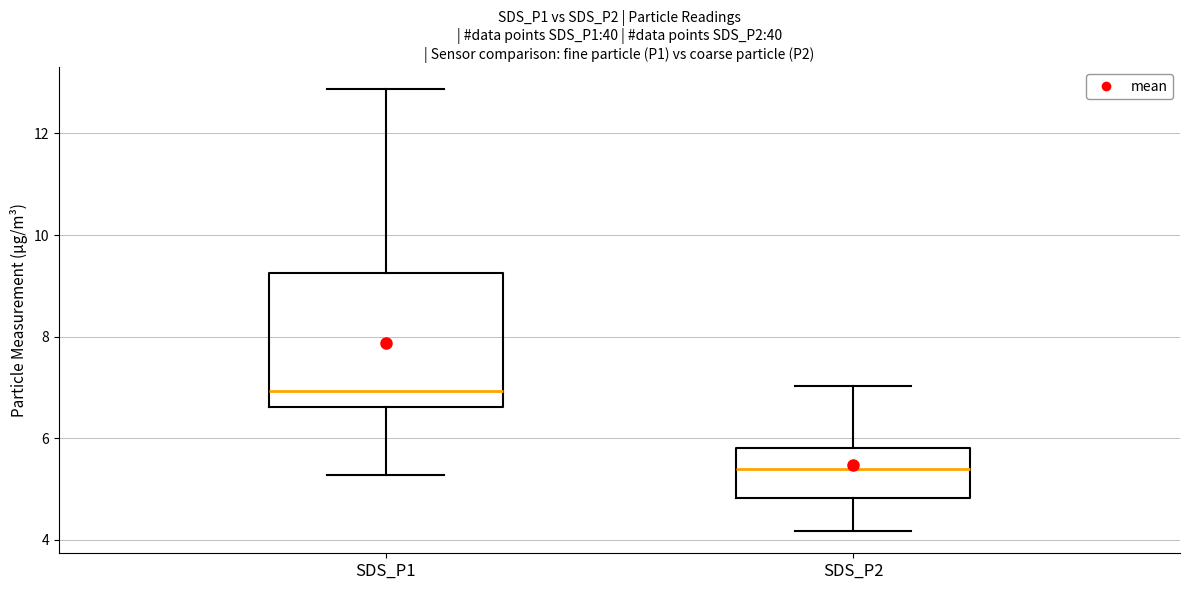

Which box has the highest median line?

SDS_P1